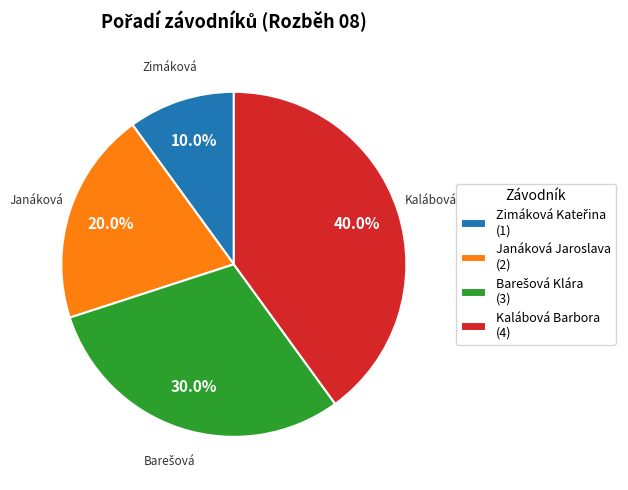

What portion of the pie excludes Kalábová Barbora?

60.0%